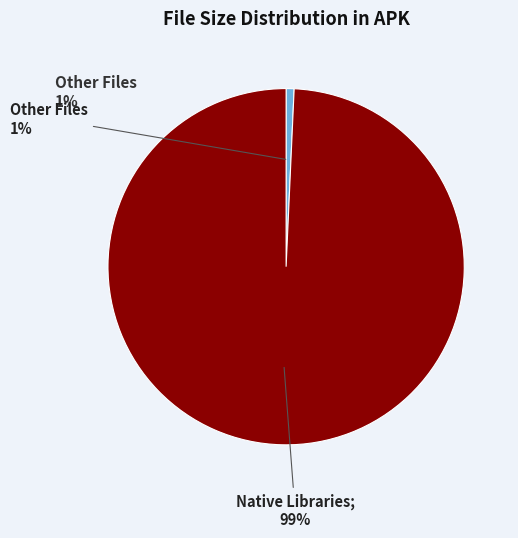

The libneuralnetworks.so (lib) slice represents 33% of the pie. True or false?

False